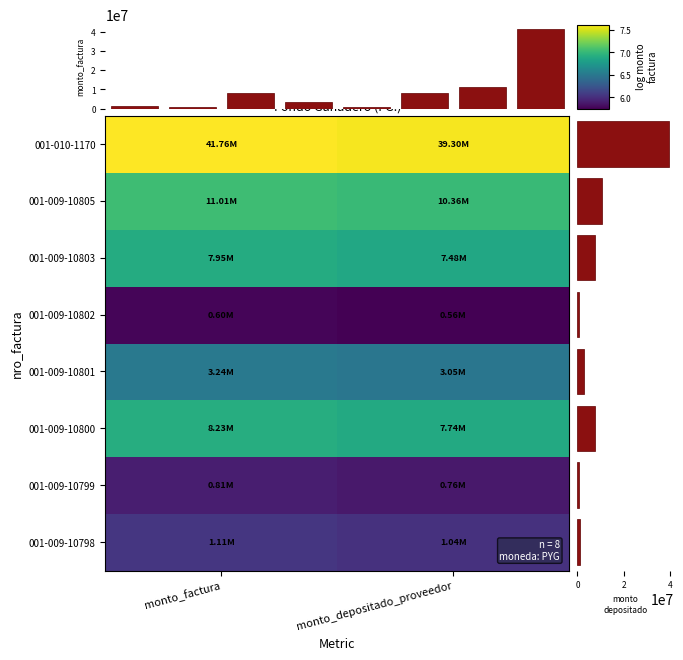

At monto_factura, list the series in order from largest to smallest.

001-010-1170, 001-009-10805, 001-009-10800, 001-009-10803, 001-009-10801, 001-009-10798, 001-009-10799, 001-009-10802